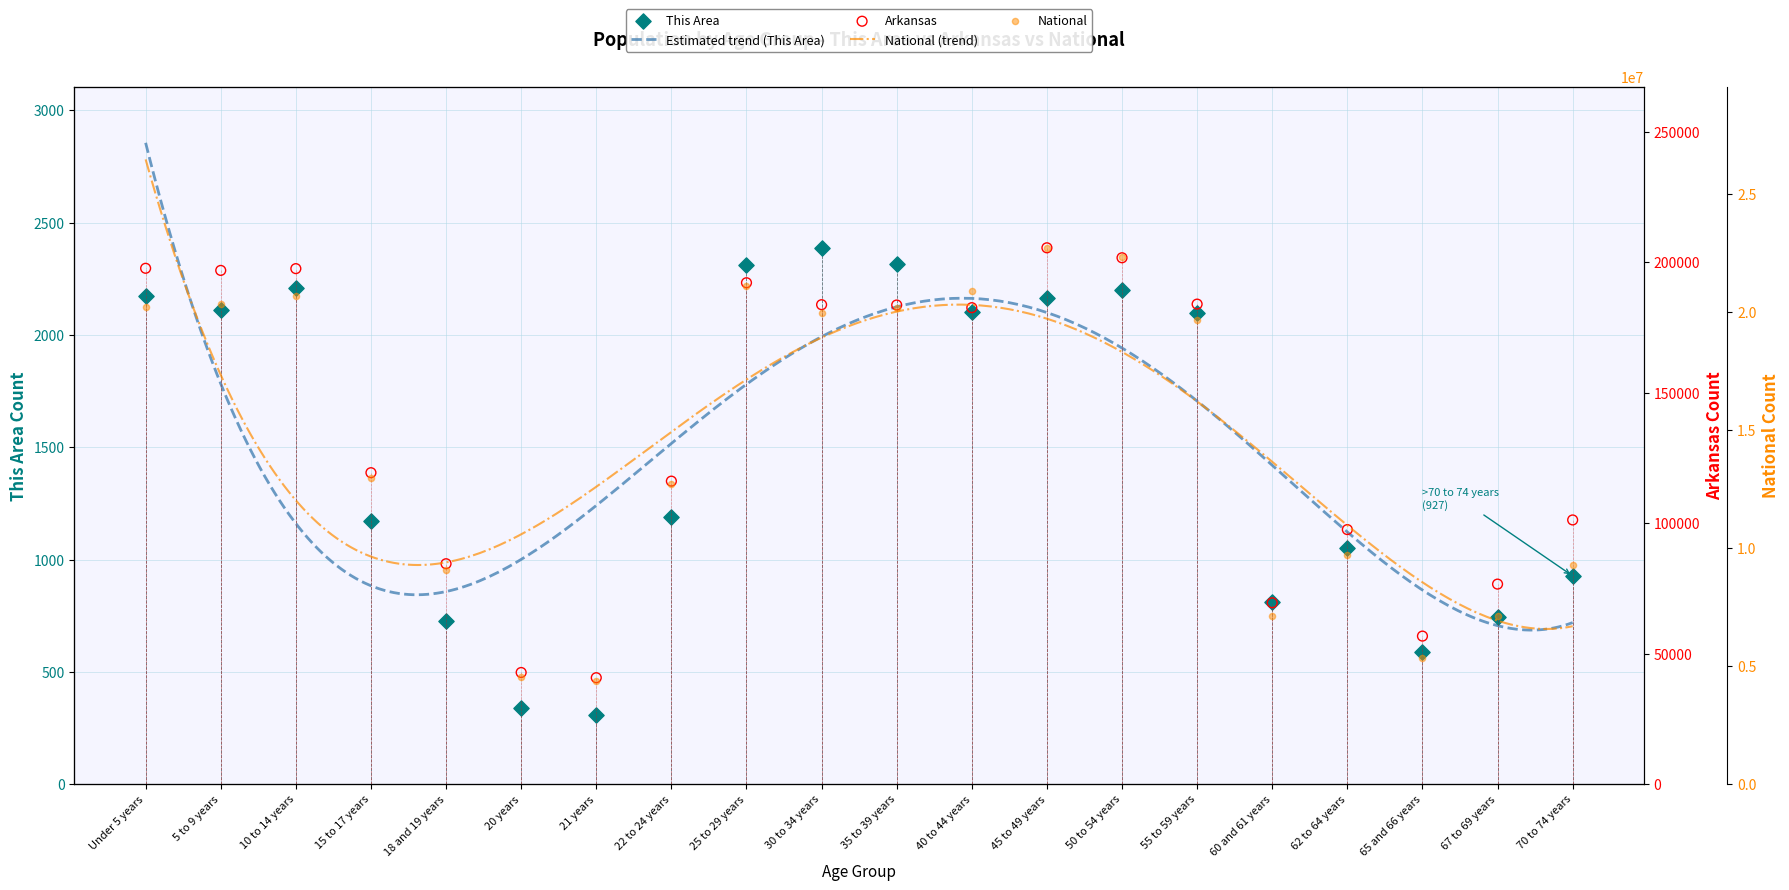

What are all the series names shown in the legend?

This Area, Arkansas, National